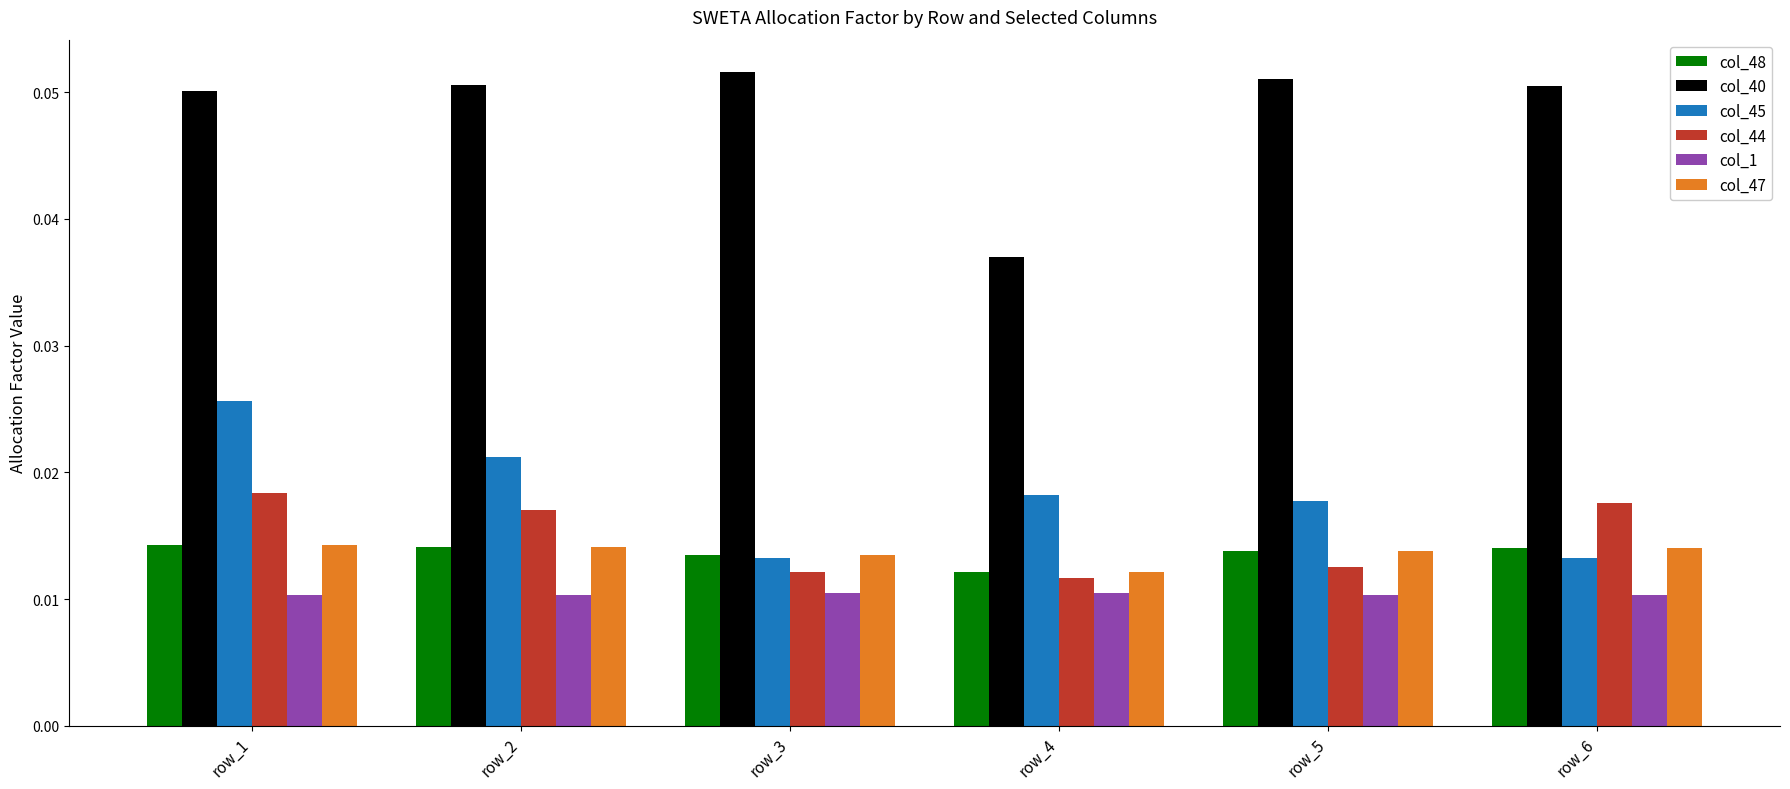

Is the value of col_1 at row_3 greater than the value of col_47 at row_2?

No